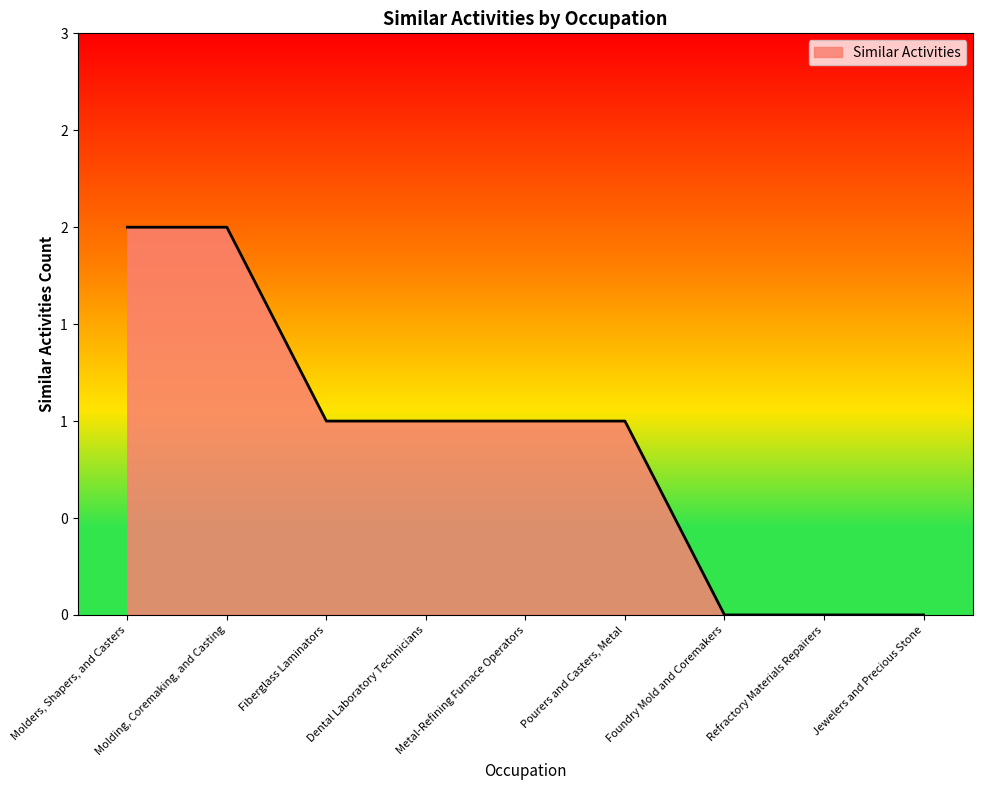

What is the sum of the values at Fiberglass Laminators and Molders, Shapers, and Casters?

3